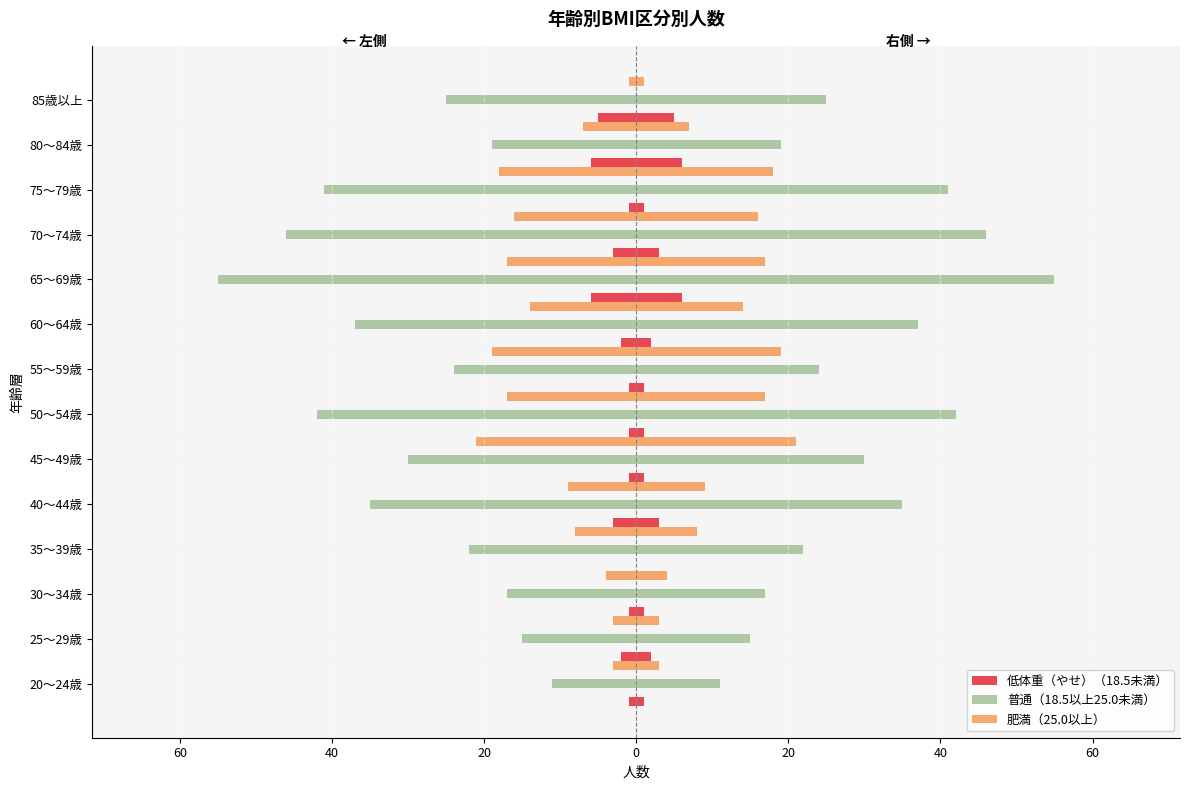

Where does the 低体重（やせ）（18.5未満） series first go above -1?

35～39歳